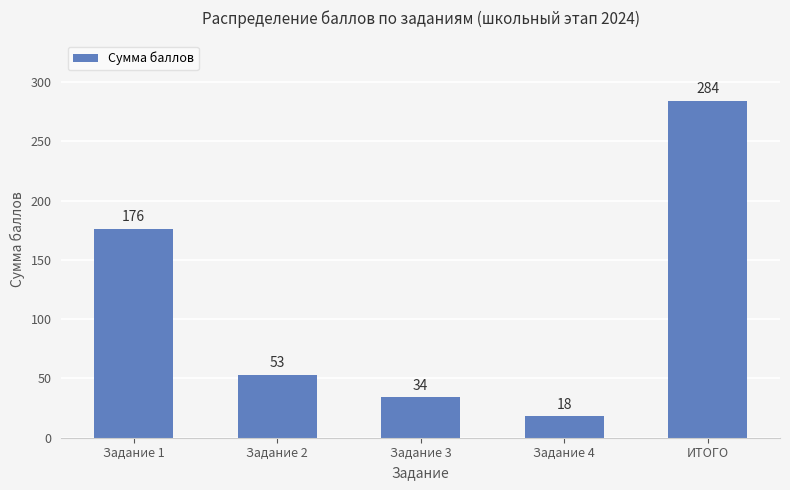

True or false: the data shows 284 at ИТОГО.

True